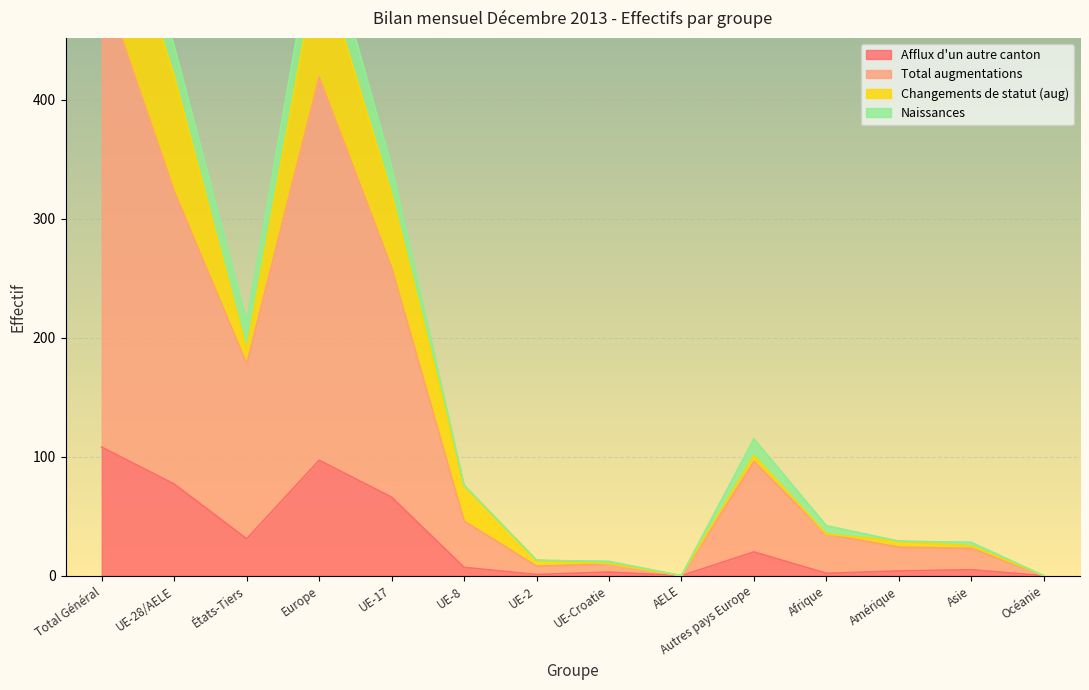

Where is the first local maximum for Afflux d'un autre canton?

Europe